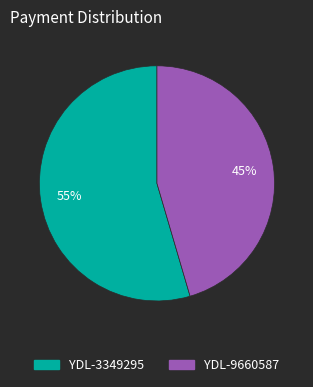

What is the smallest slice in the pie chart?

YDL-9660587